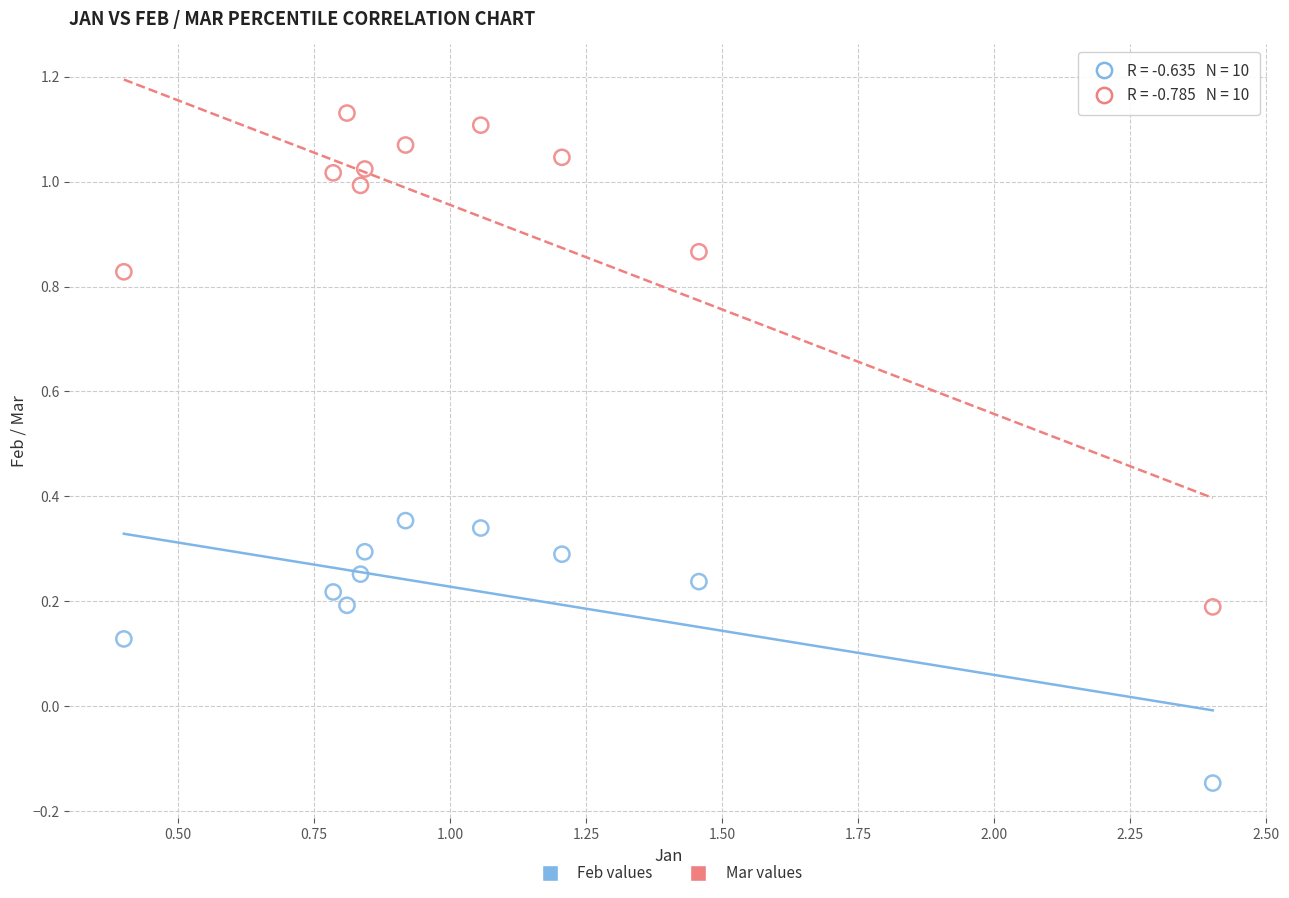

Which series contains the highest Y value?

Mar values